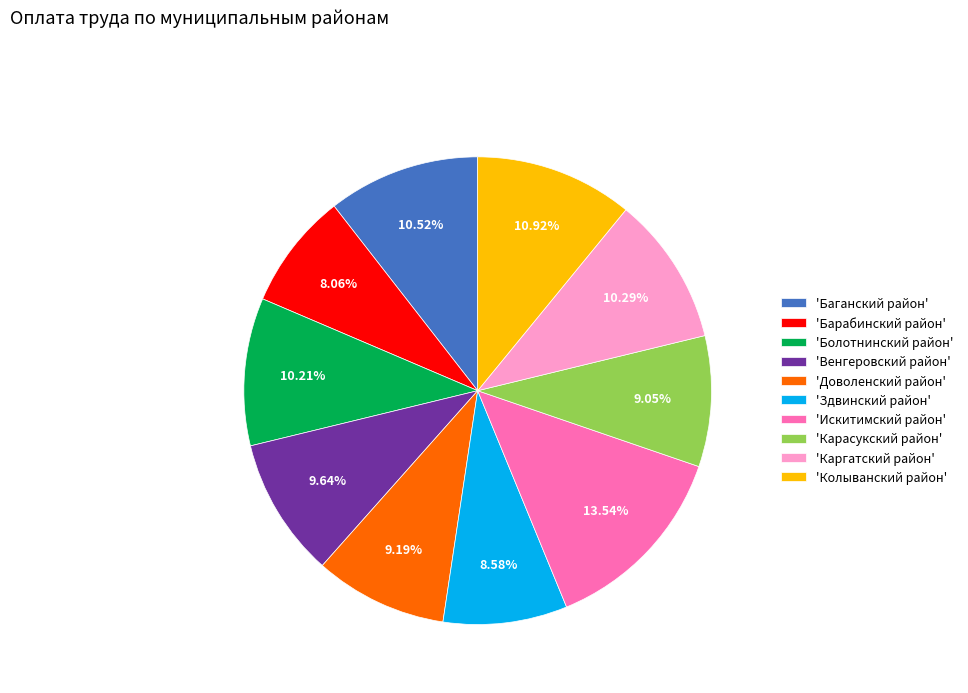

Do 'Здвинский район' and 'Доволенский район' together represent more than half of the pie?

No